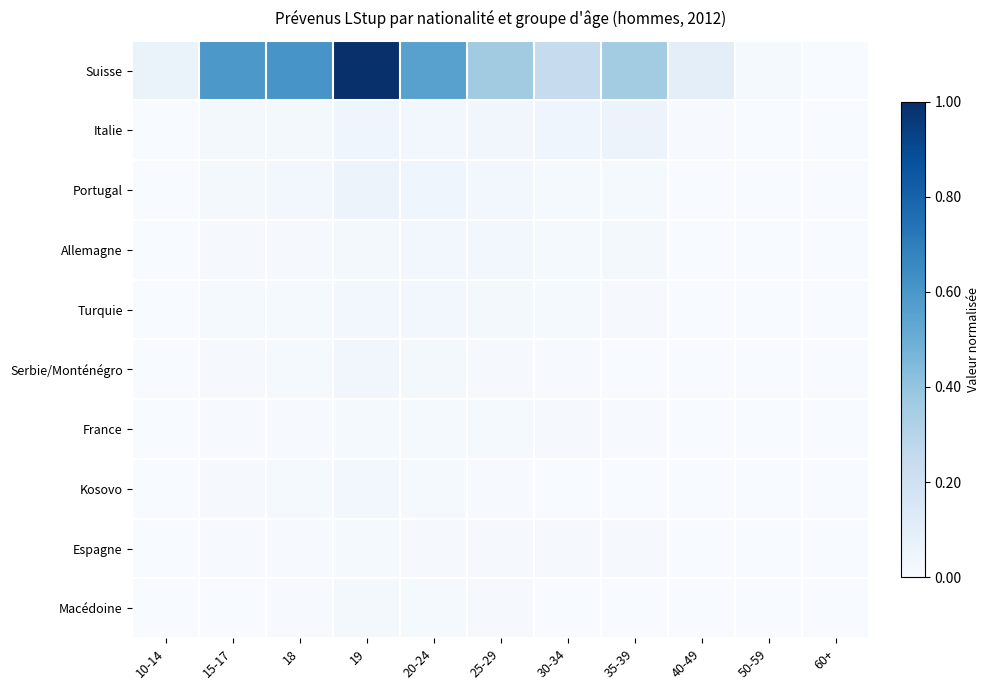

Which series has the largest total across all categories?

Suisse